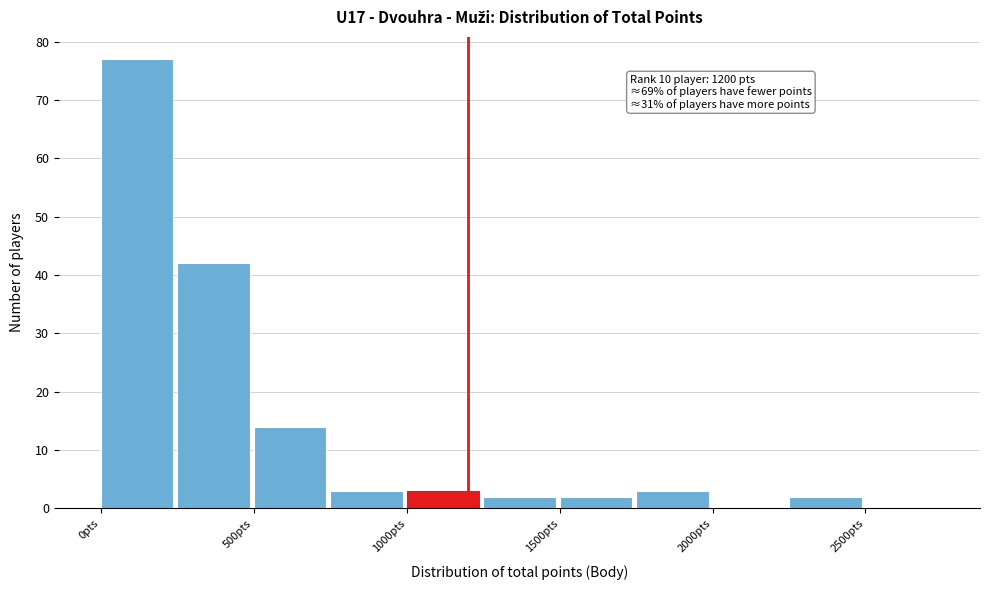

Over which range of the x-axis is the bar tallest?

0 to 250